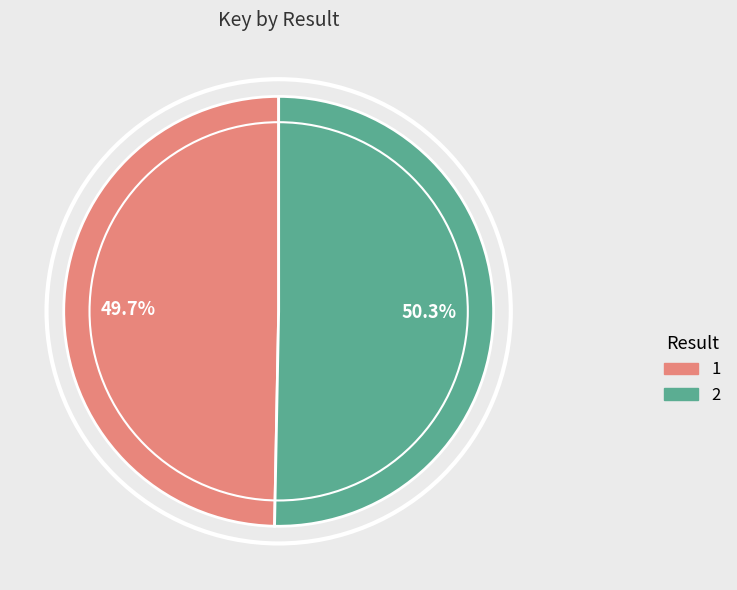

What percentage do 2 and 1 together represent?

100.0%